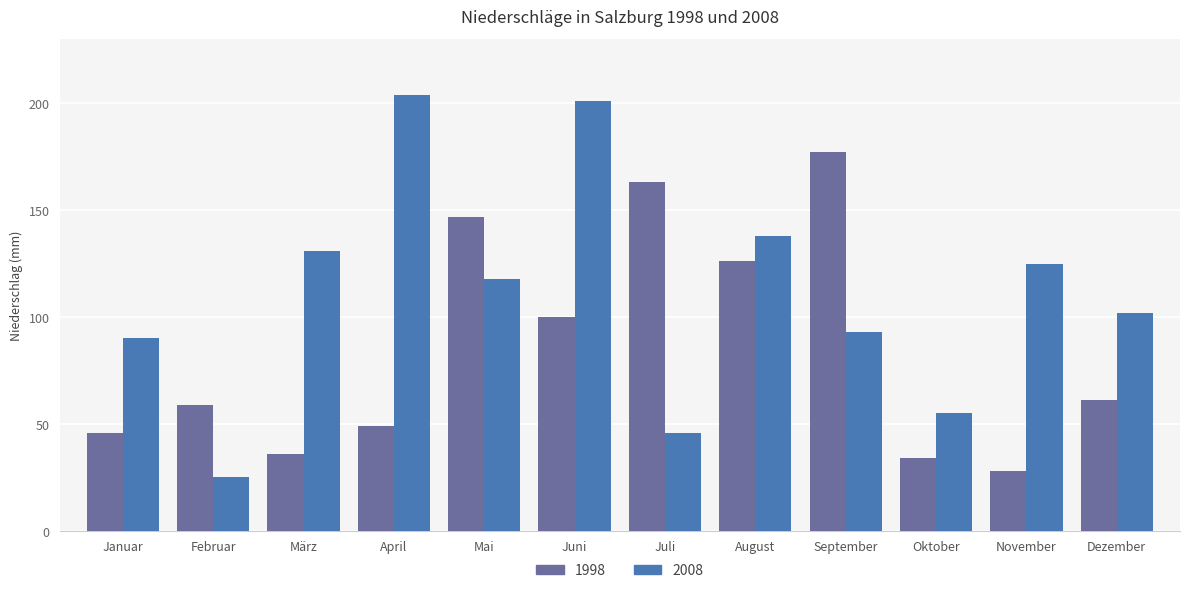

At which label does 2008 first exceed 118?

März